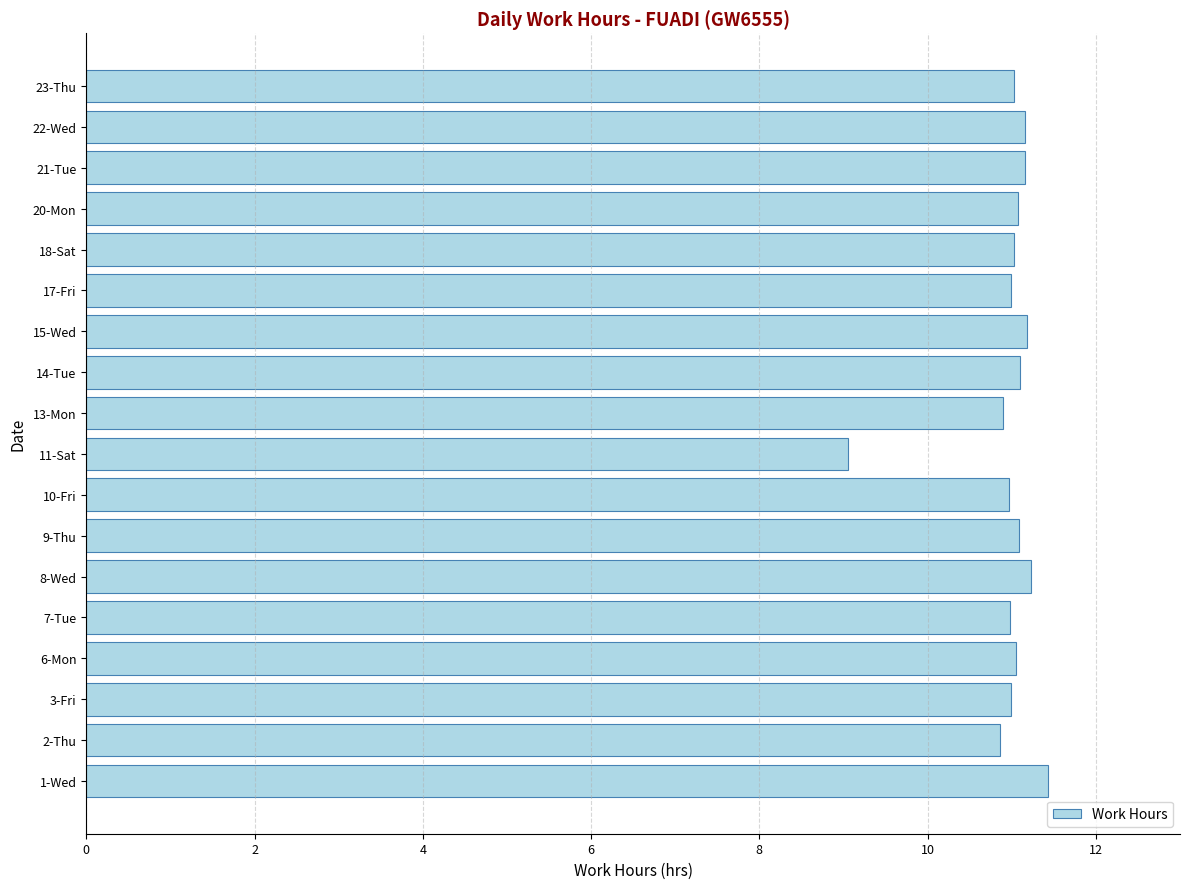

What is the minimum value shown in the chart?

9.1